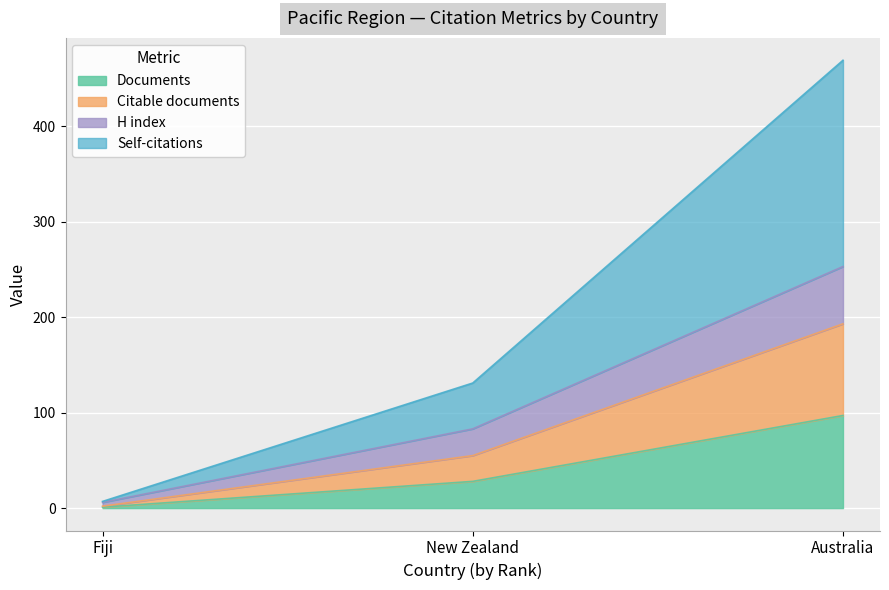

Does the chart display data point markers on the line(s)?

No